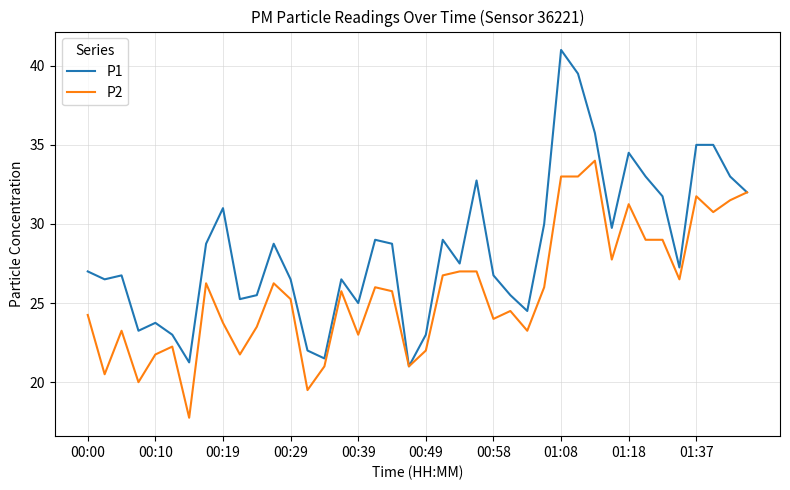

Which series has the largest range (max minus min)?

P1